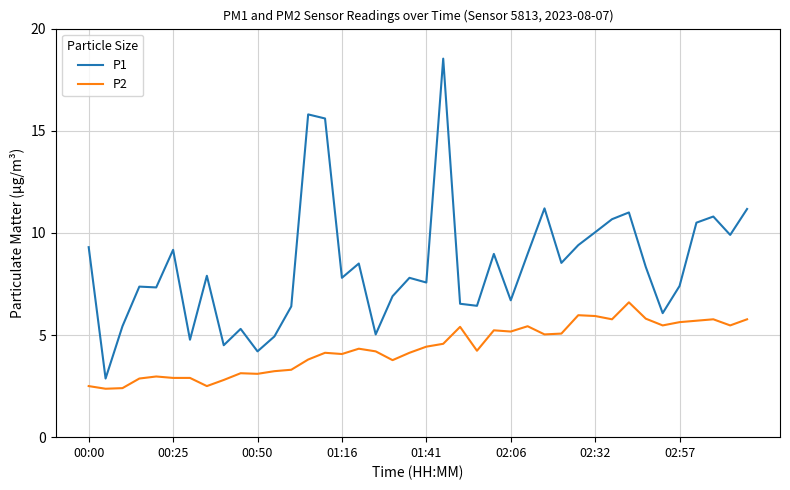

What is the maximum value shown in the chart?

18.5